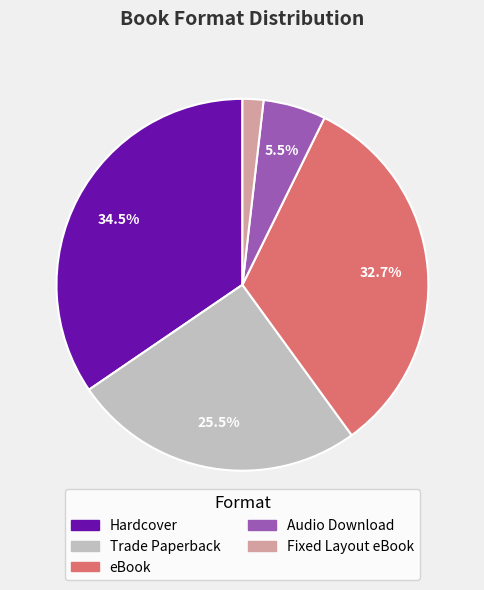

Between Fixed Layout eBook and Trade Paperback, which is larger?

Trade Paperback